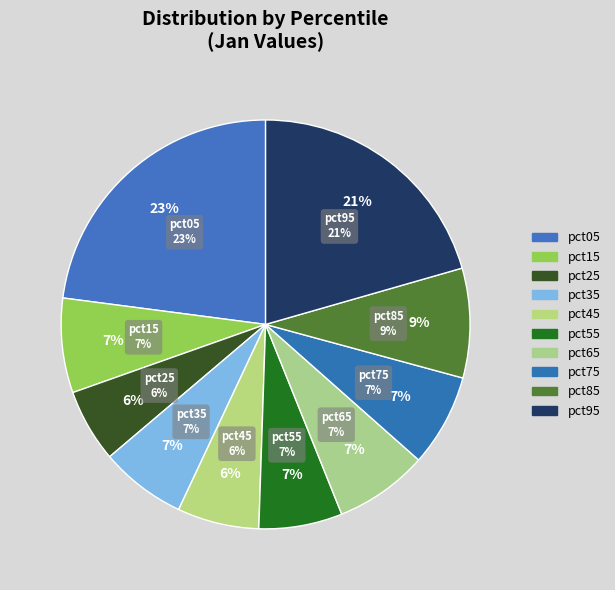

Rank the categories by value from lowest to highest.

pct25, pct45, pct55, pct35, pct75, pct65, pct15, pct85, pct95, pct05